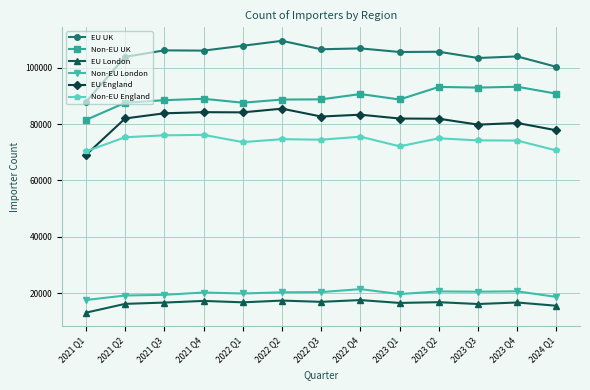

Which category has the highest value across all series?

2022 Q2